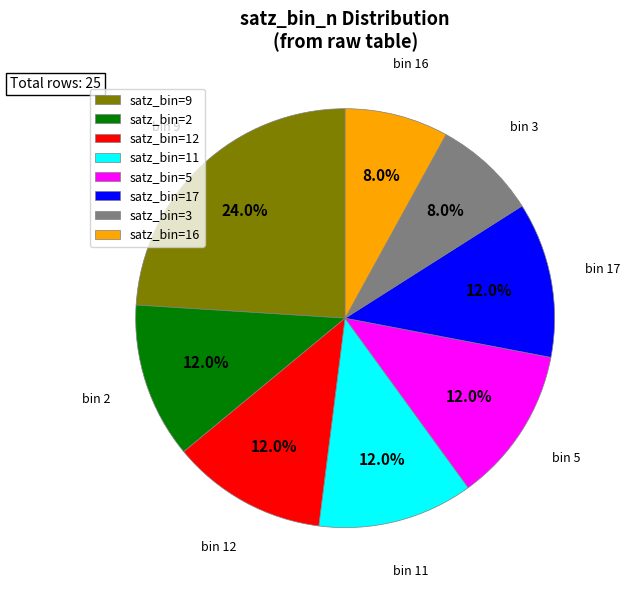

What percentage is NOT represented by satz_bin=11?

88.0%